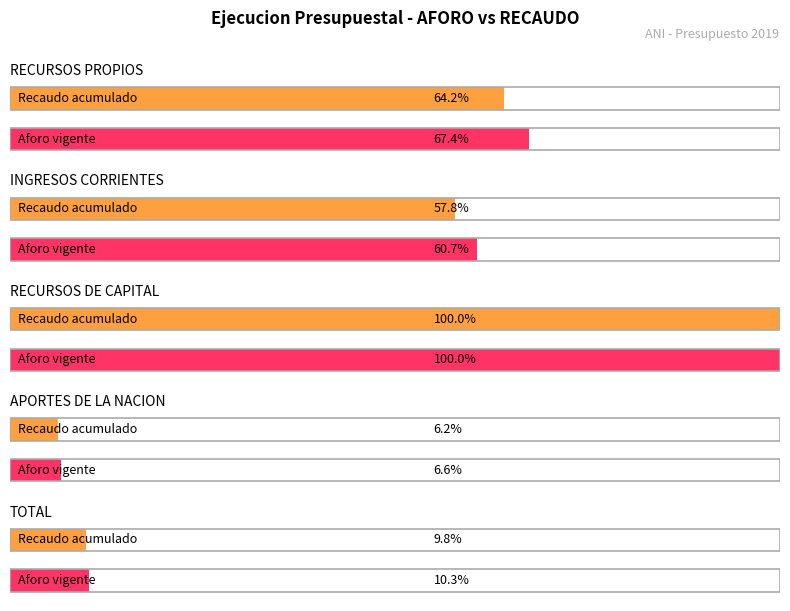

What is the label of the 1st bar from the right?

TOTAL